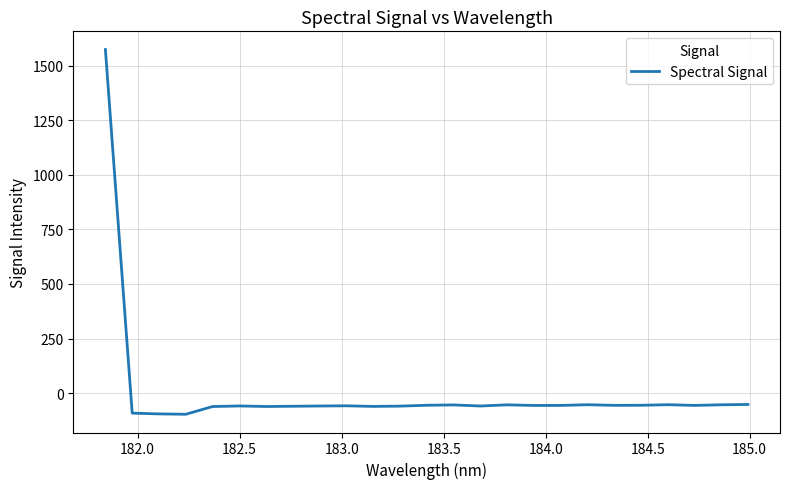

What is the greatest value displayed?

1573.4